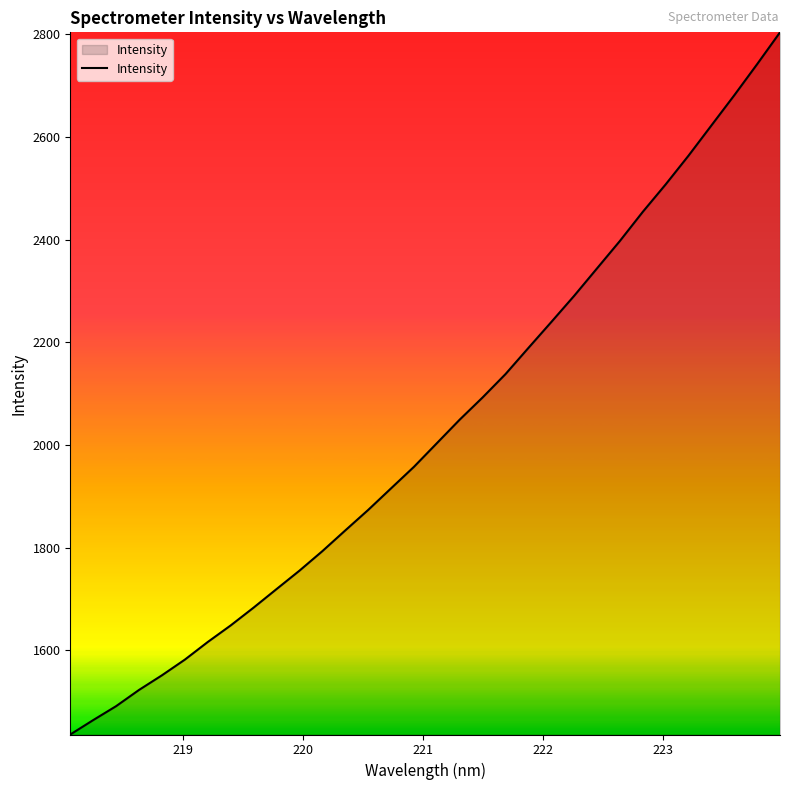

Does the chart display data point markers on the line(s)?

No